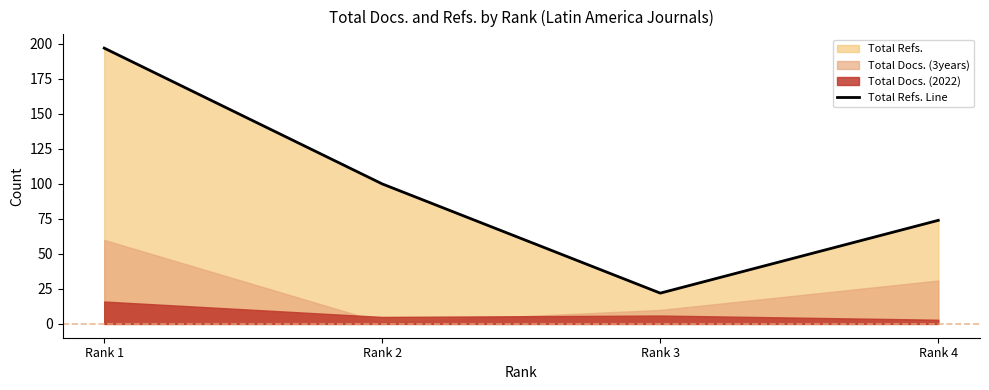

Which category has the lowest value across all series?

Rank 3